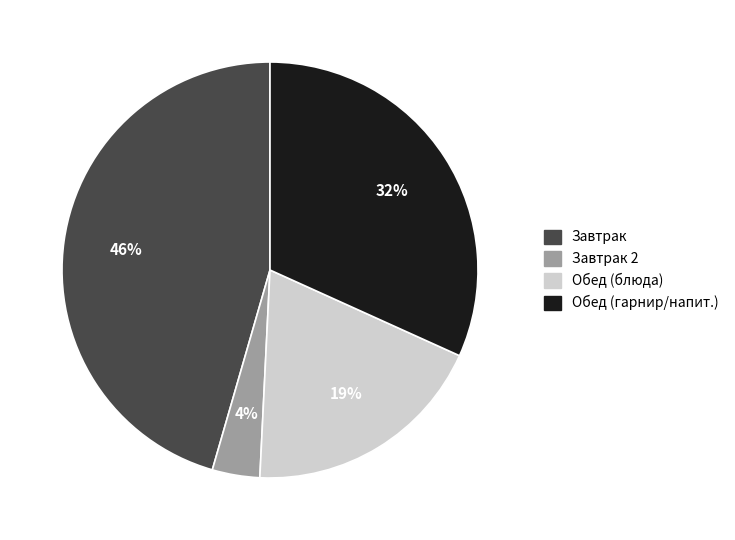

What is the ratio of the value at Обед (блюда) to the value at Завтрак?

0.4